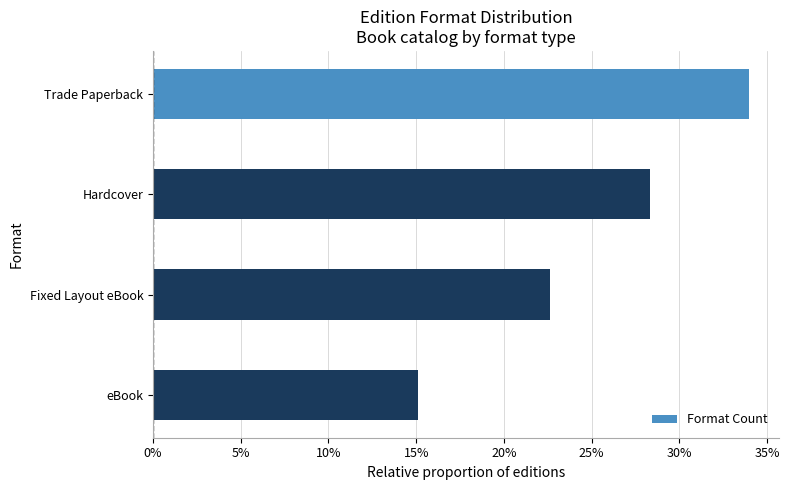

What is the smallest value displayed?

0.2